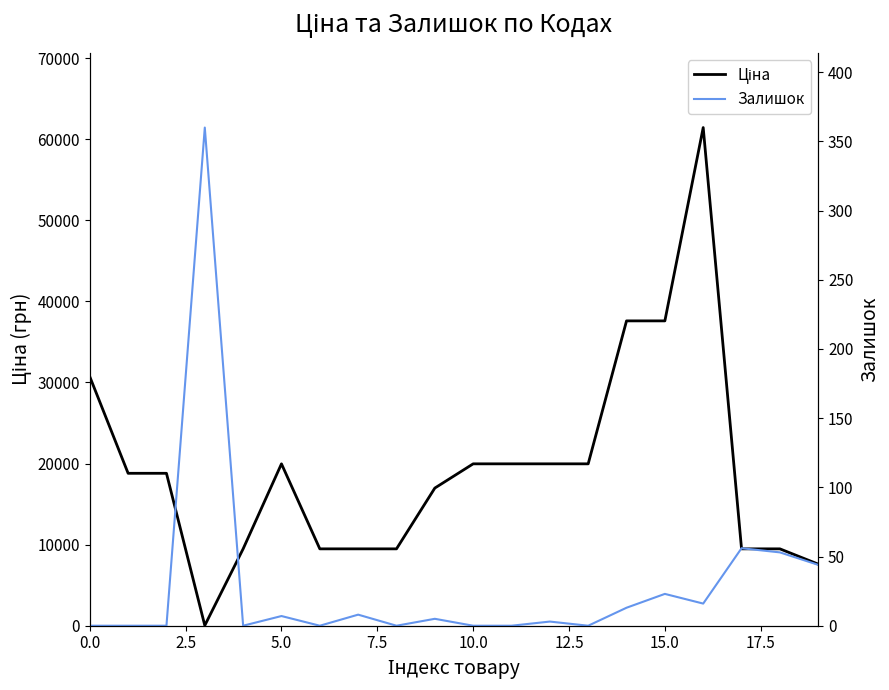

The Ціна series shows 19964.2 at 13. True or false?

True